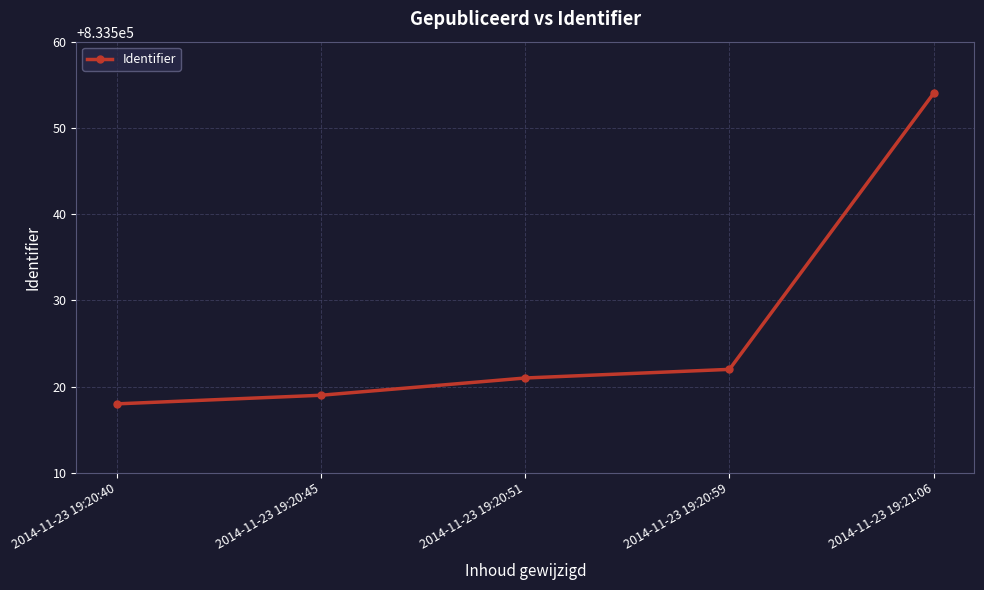

How many data points are less than 833521?

2